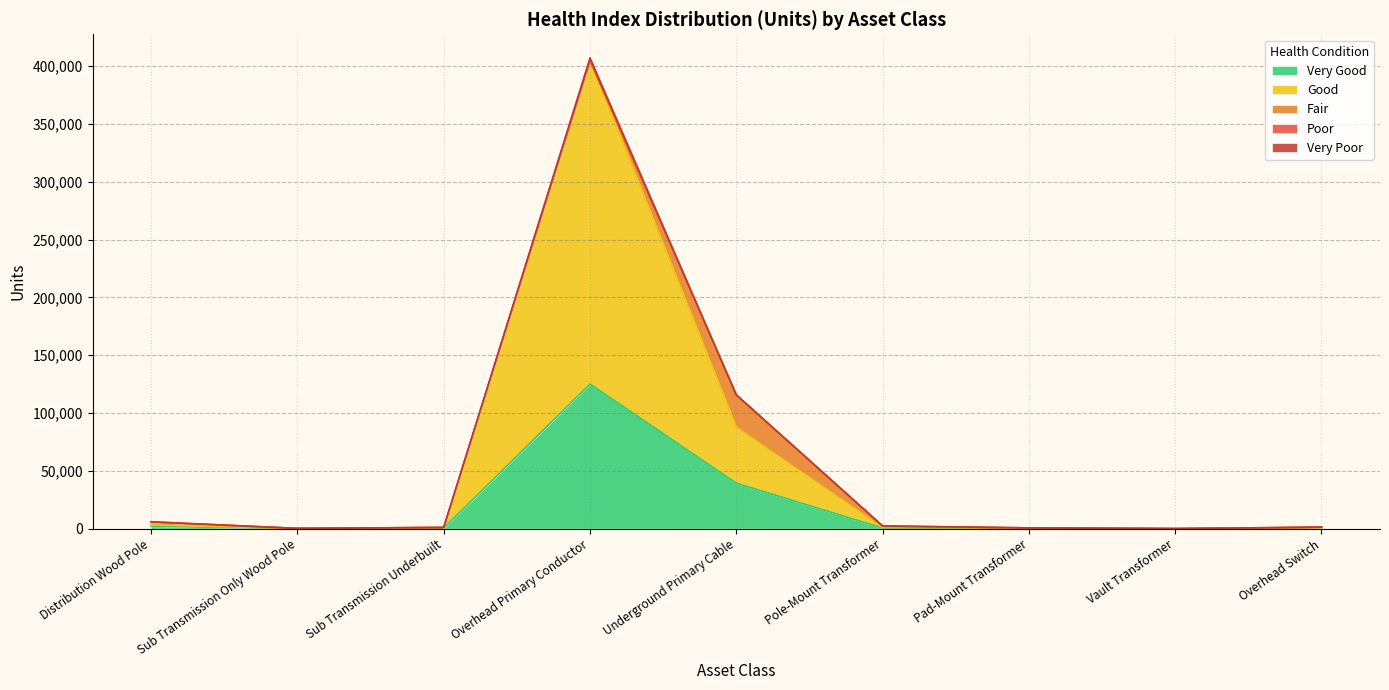

Reading left to right, what are all the values shown in this chart?

Very Good: 2056.9	110.0	503.9	124980.6	39339.0	494.9	355.6	2.0	988.0
Good: 1179.7	62.3	253.8	279639.1	48245.5	463.7	215.2	4.5	105.9
Fair: 2193.2	51.5	235.1	0.0	27991.9	958.6	94.4	31.3	59.0
Poor: 435.9	15.9	77.9	244.3	92.5	300.9	10.8	7.1	112.0
Very Poor: 89.3	13.3	6.4	2239.1	0.0	200.8	0.0	7.1	76.0